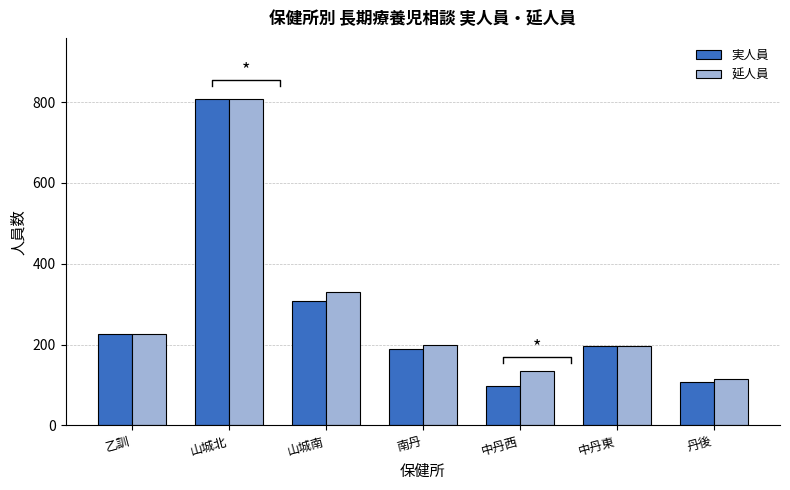

At which label does 延人員 reach its minimum?

丹後